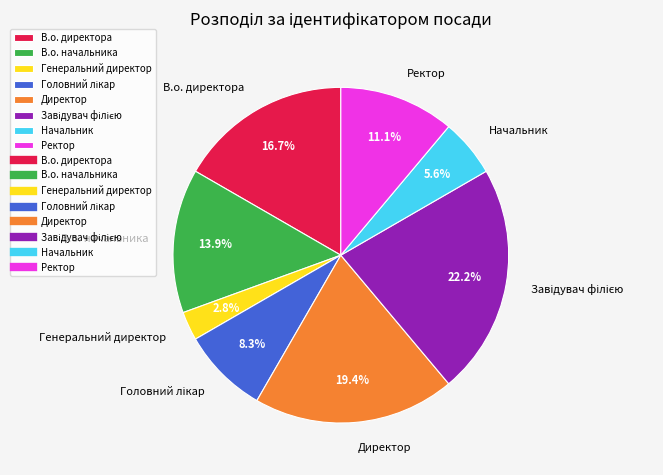

True or false: В.о. директора accounts for 17% of the total.

True